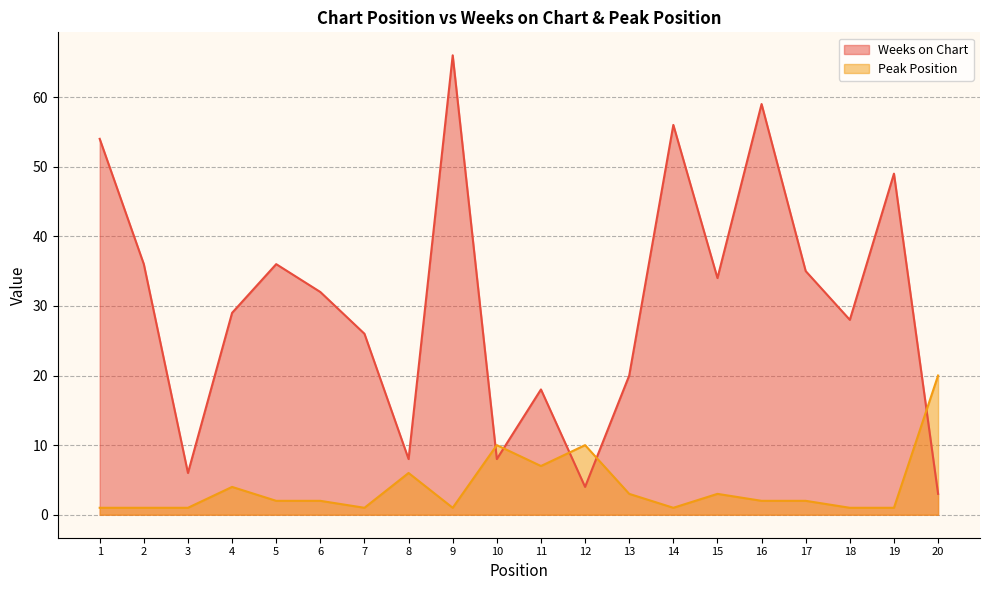

Reading left to right, extract all data points from this chart.

Weeks on Chart: 1=54	2=36	3=6	4=29	5=36	6=32	7=26	8=8	9=66	10=8	11=18	12=4	13=20	14=56	15=34	16=59	17=35	18=28	19=49	20=3
Peak Position: 1=1	2=1	3=1	4=4	5=2	6=2	7=1	8=6	9=1	10=10	11=7	12=10	13=3	14=1	15=3	16=2	17=2	18=1	19=1	20=20